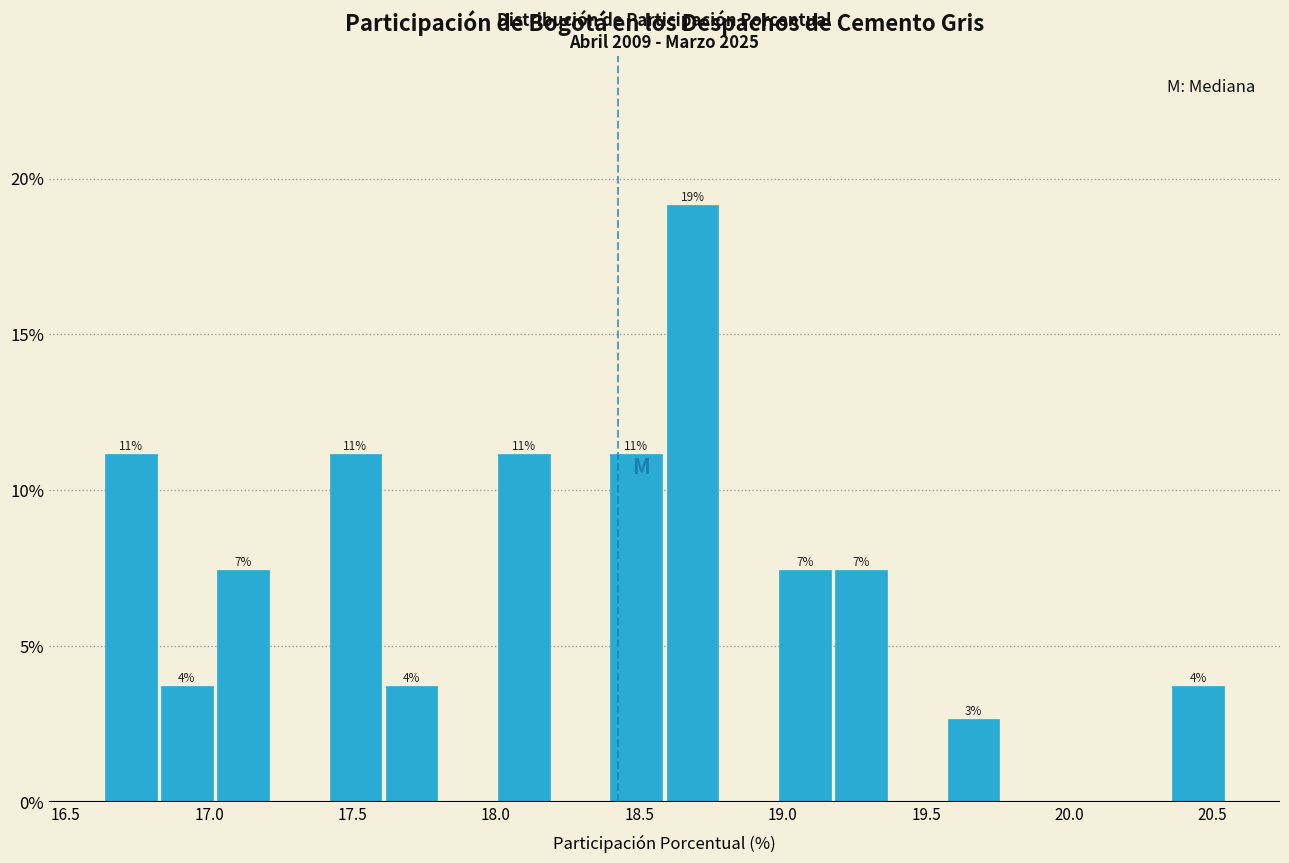

Around what value on the x-axis is the tallest bar? Give the approximate position of its centre, as read against the axis.

18.70